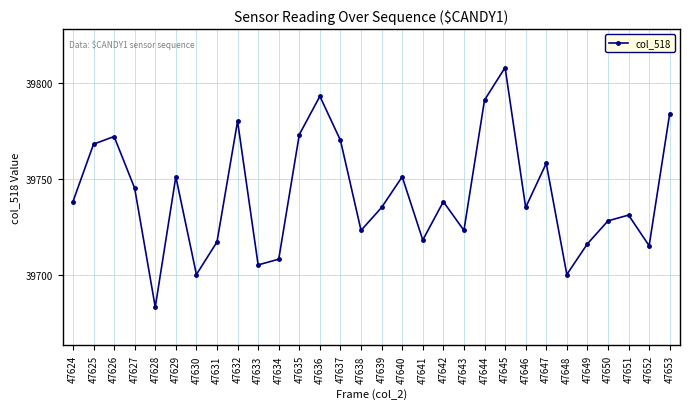

What is the average value?

39742